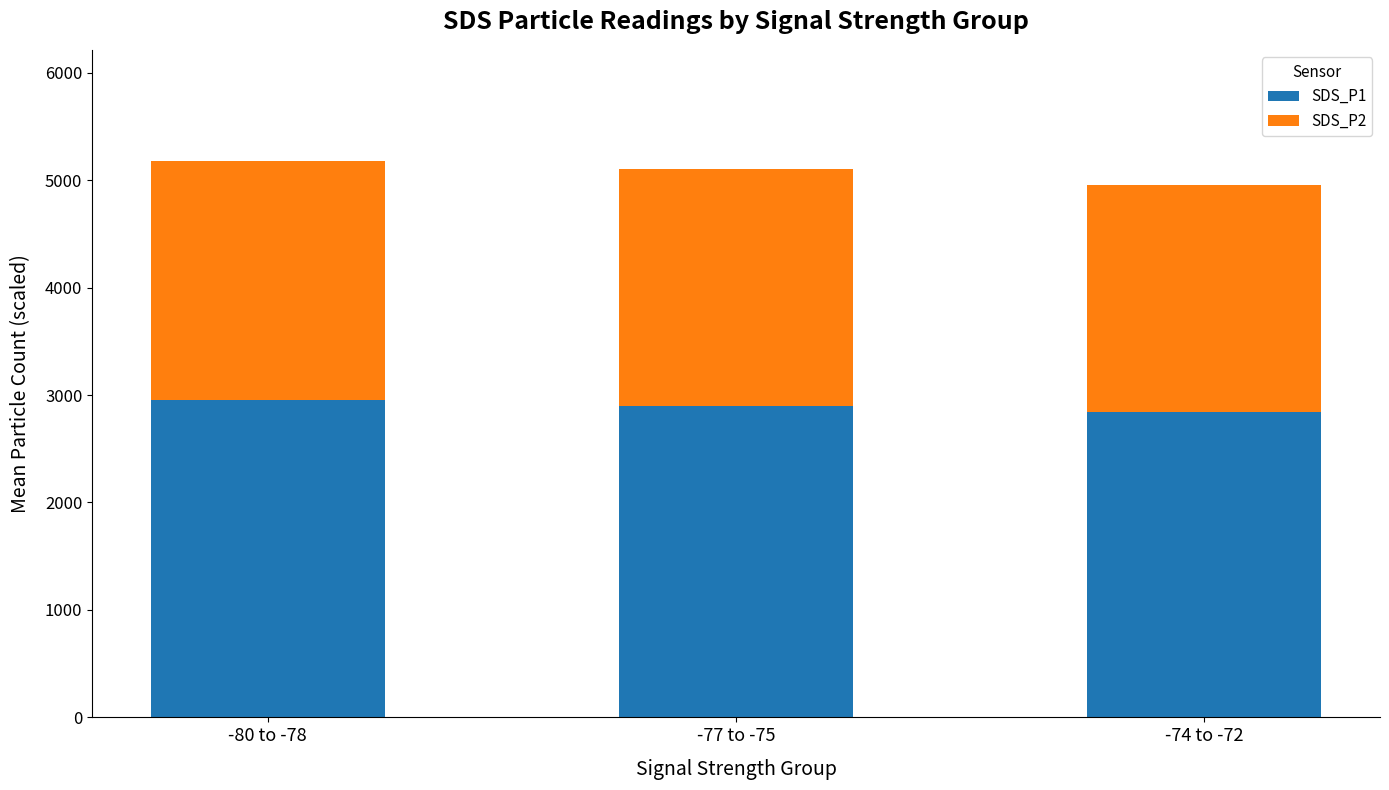

What is the total value across all series at -80 to -78?

5177.0